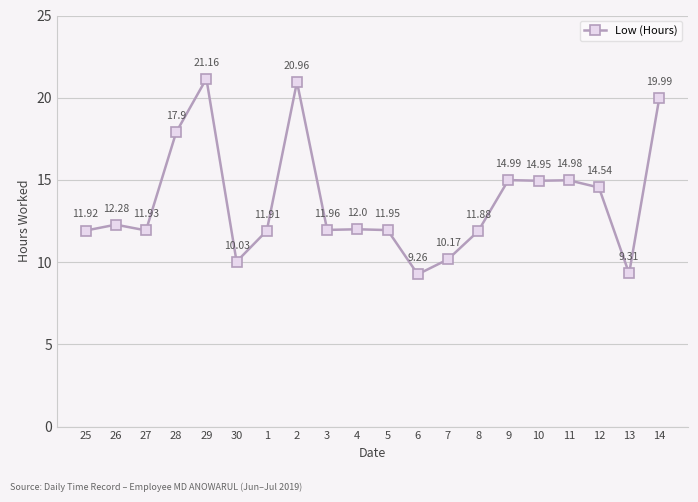

The value at 9 is 15.0. True or false?

True